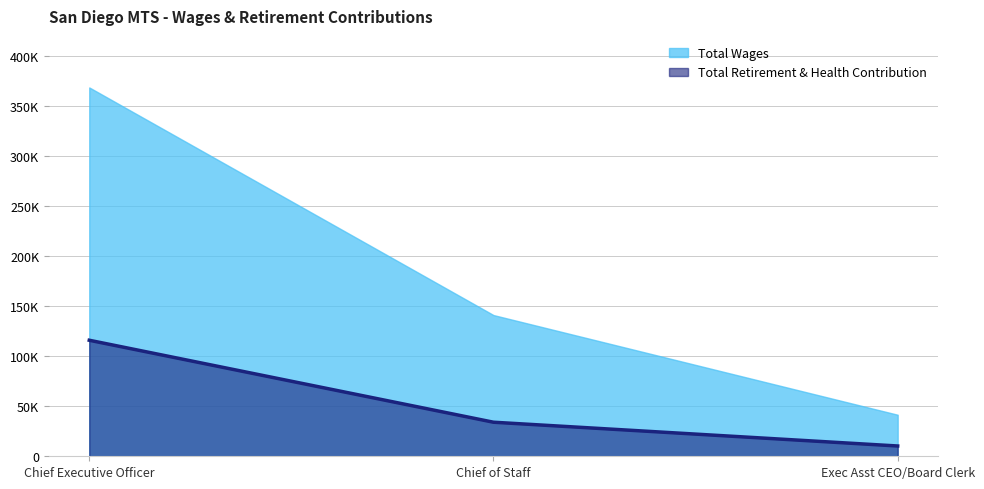

Where does the data first go above 34032?

Chief Executive Officer